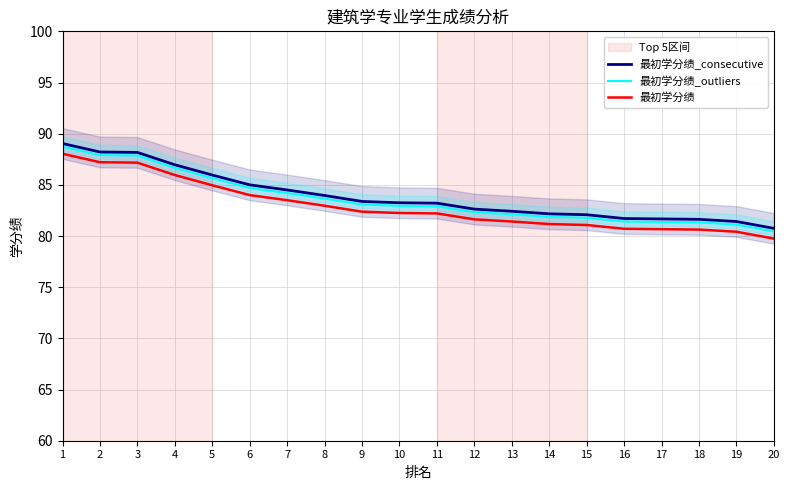

What is the difference between the 最初学分绩_consecutive values at 5 and 1?

3.1